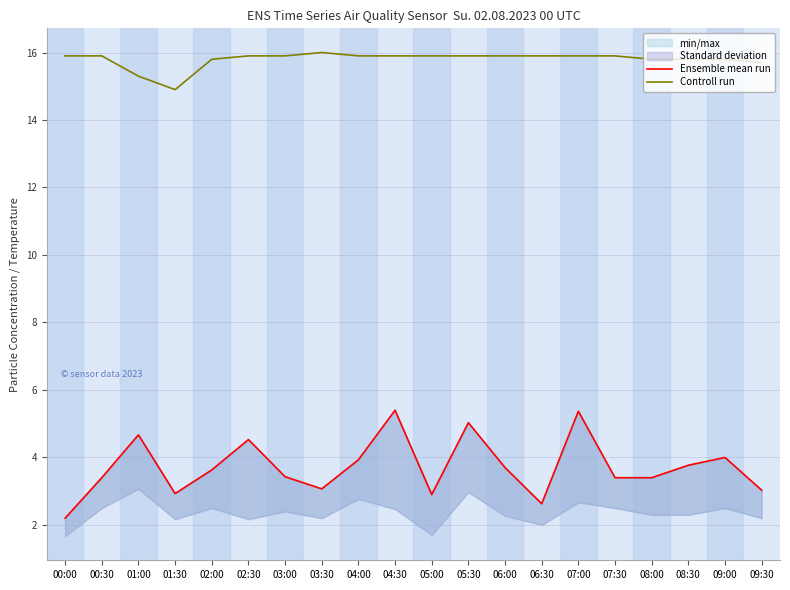

Where is Ensemble mean run nearest to the value 3?

09:30